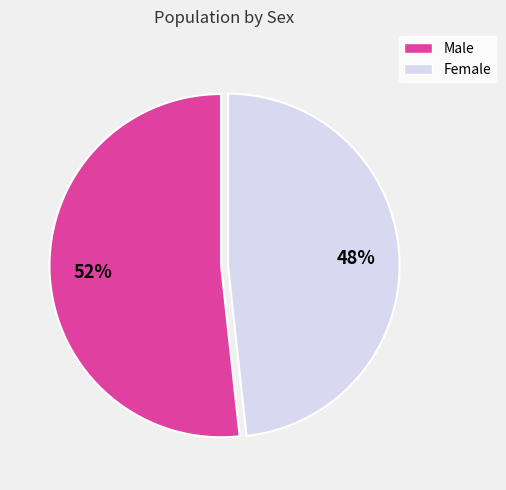

Which has a higher value, Male or Female?

Male